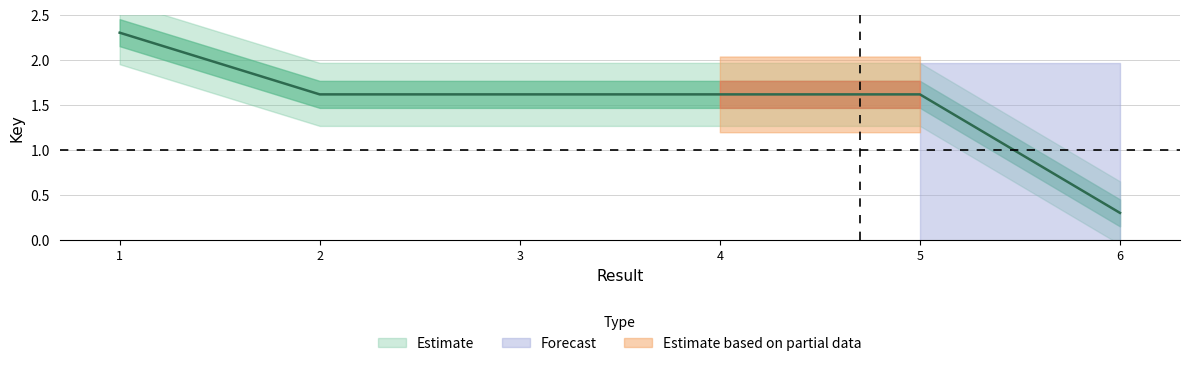

What is the value of the 2nd point from the left?

1.6